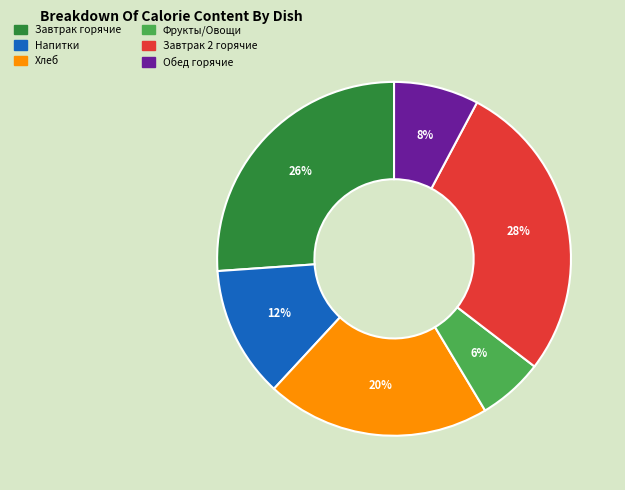

Is there a majority slice in this chart?

No